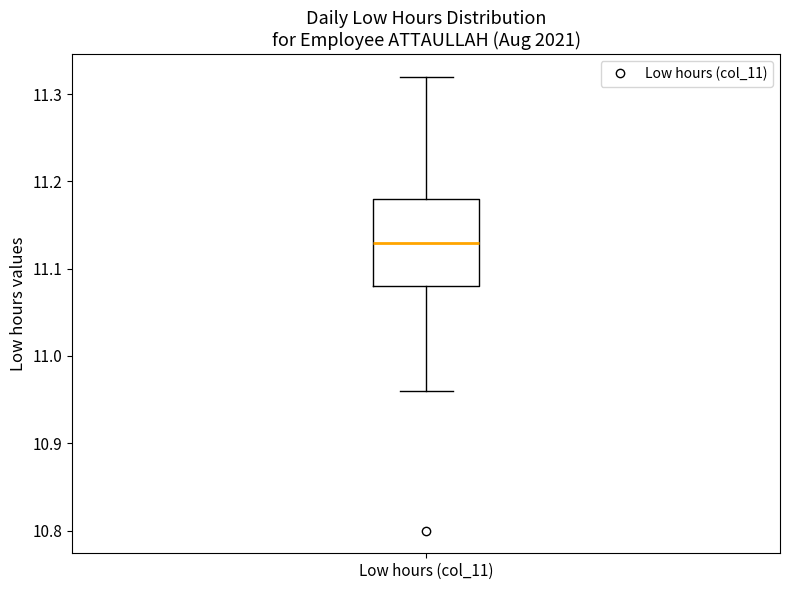

Transcribe this box plot: give where the median line is, the range the box spans, and where the two whiskers end, as read against the y-axis. The values are not printed on the chart, so give them approximately, as read against the axis.

median 11.13, box 11.08 to 11.18, whiskers 10.96 to 11.32